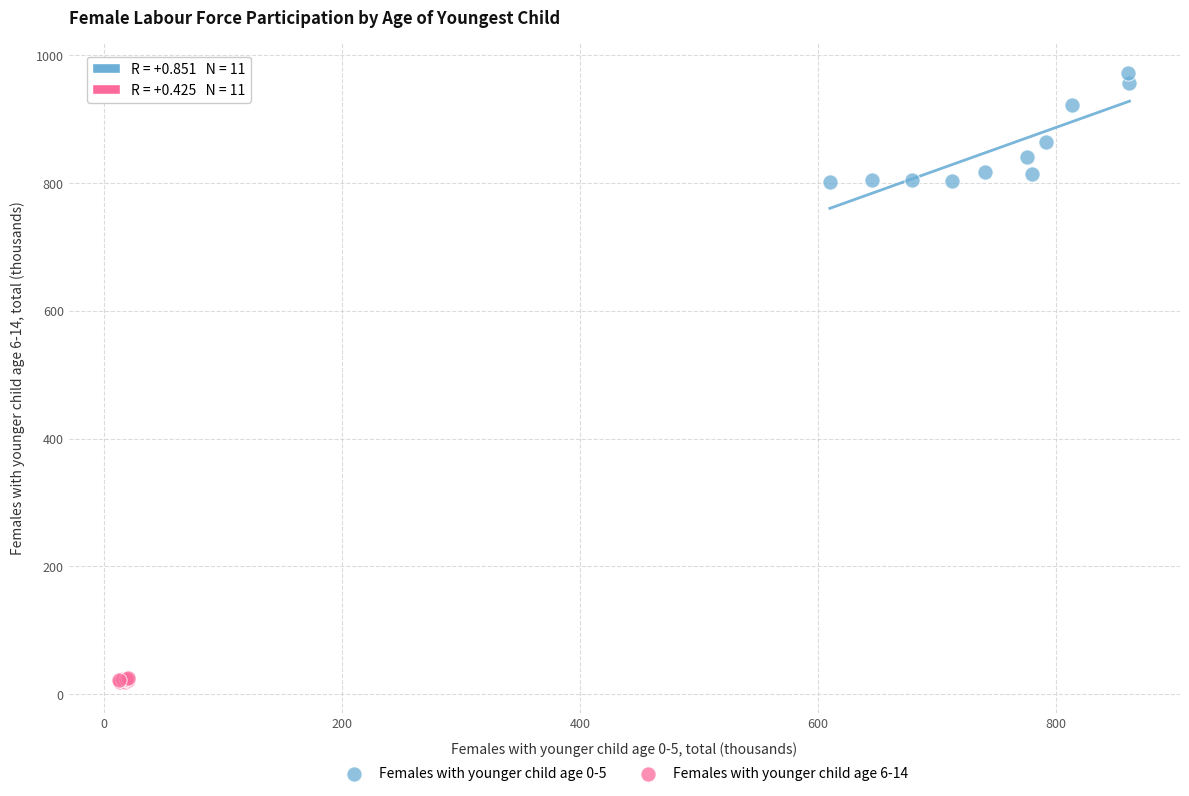

Which series reaches the maximum Y coordinate?

Females with younger child age 0-5